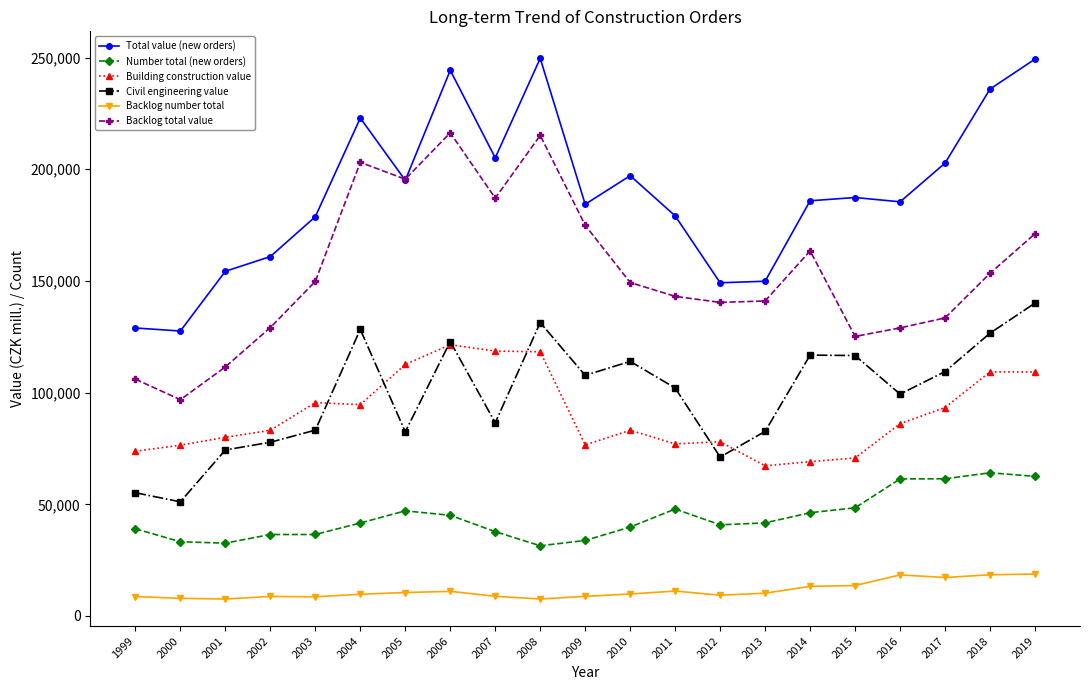

What is the value of the Backlog total value point at the 9th from the left?

187045